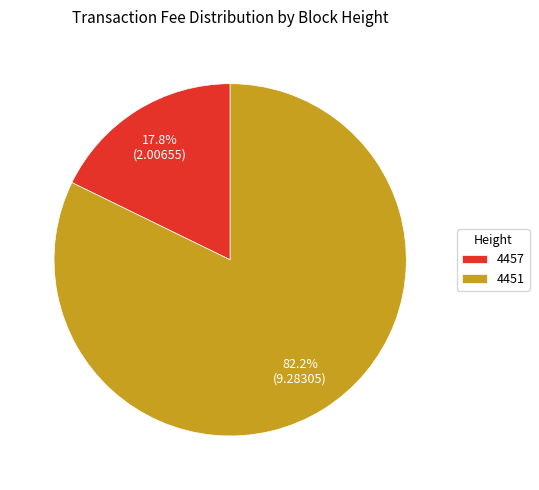

Which has a higher value, 4457 or 4451?

4451